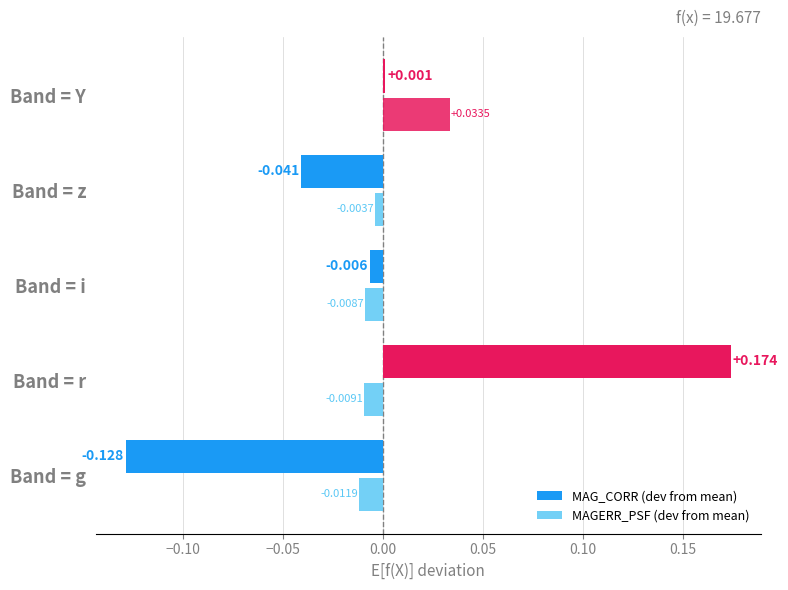

How many data points does each series have?

5